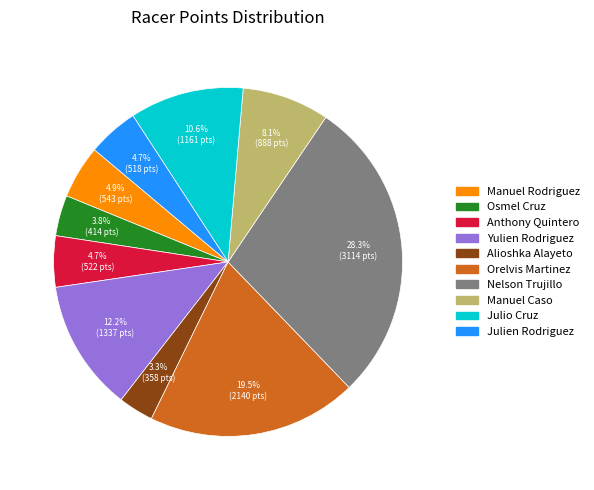

Is the sum of Nelson Trujillo and Julien Rodriguez greater than half?

No